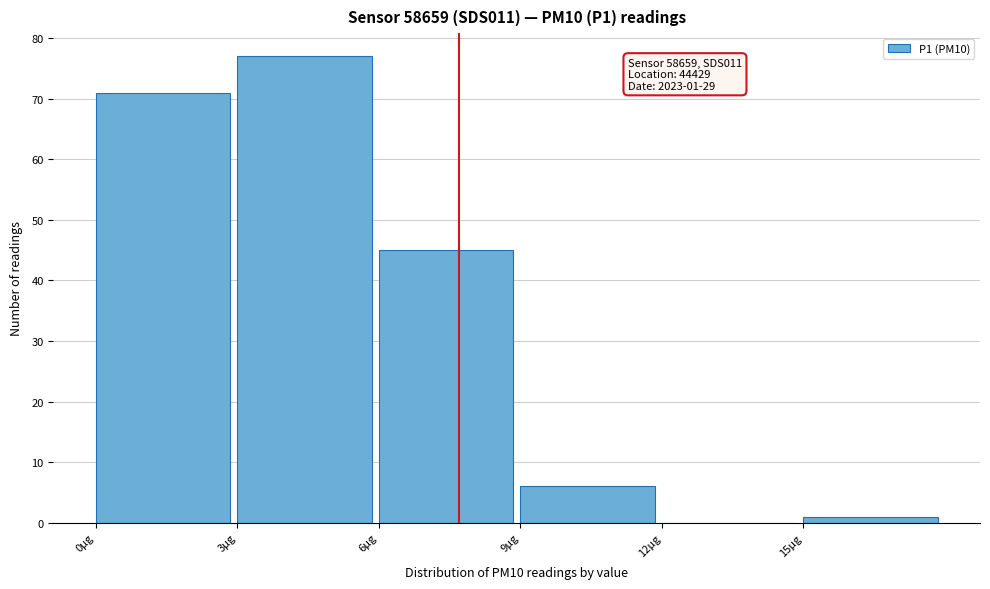

Which range on the x-axis has the tallest bar?

3 to 6